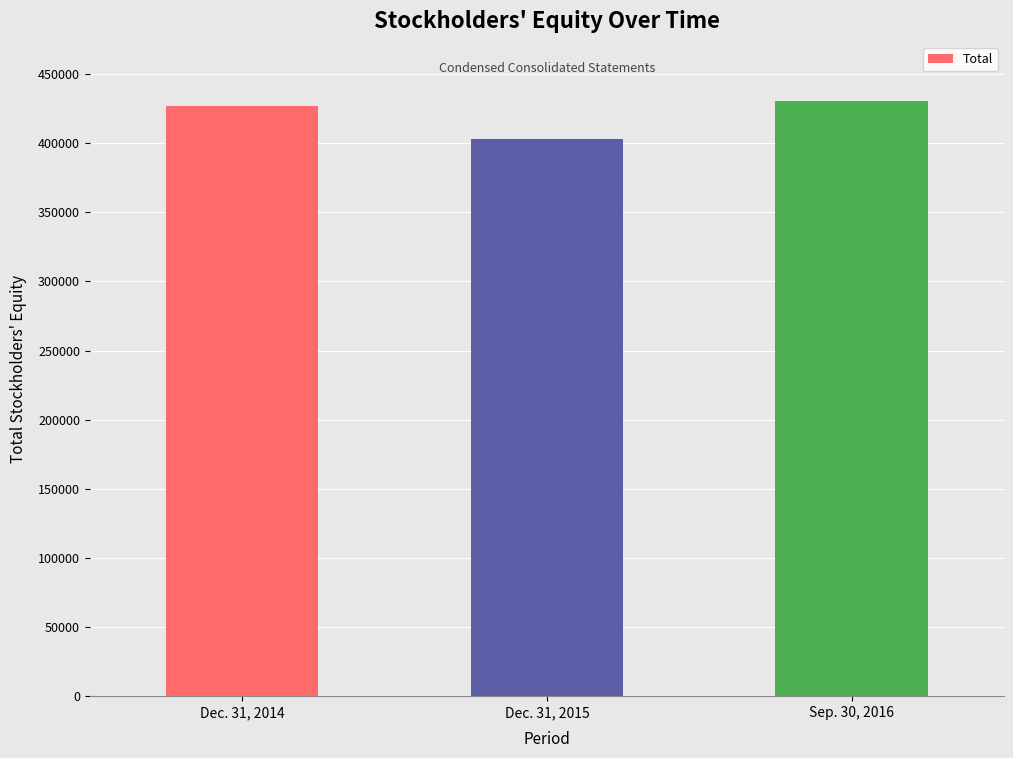

Count the number of data series in this chart.

1